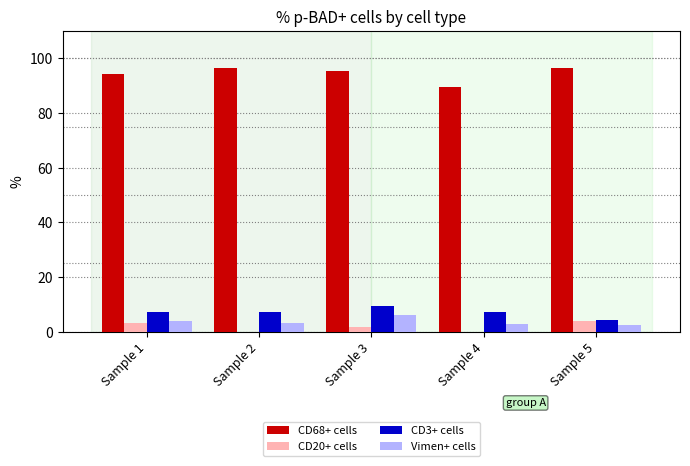

How many categories are shown in the chart?

5